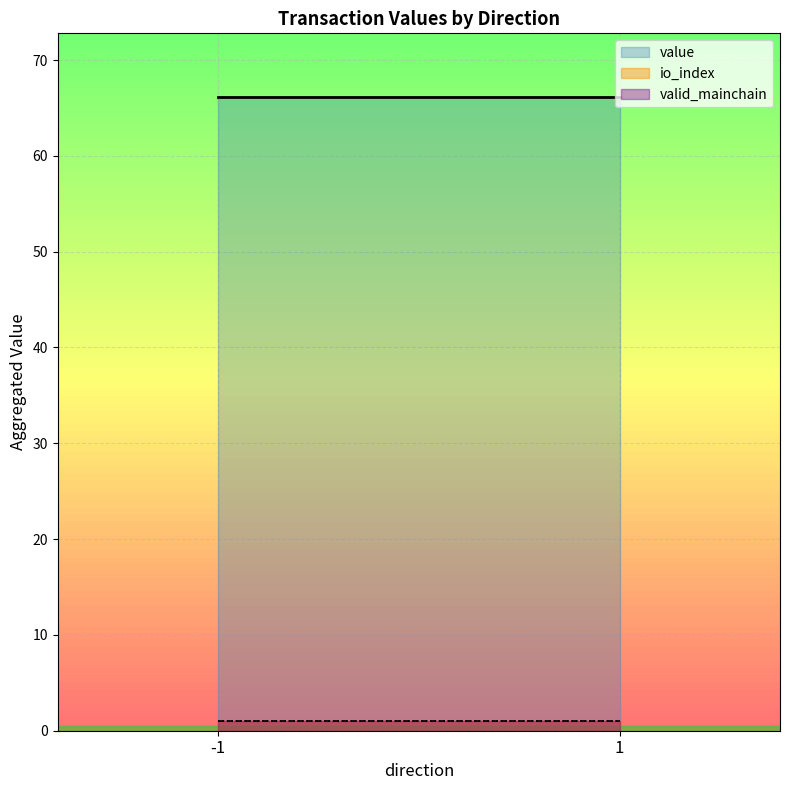

What is the difference between the maximum and minimum values in the io_index series?

3.0